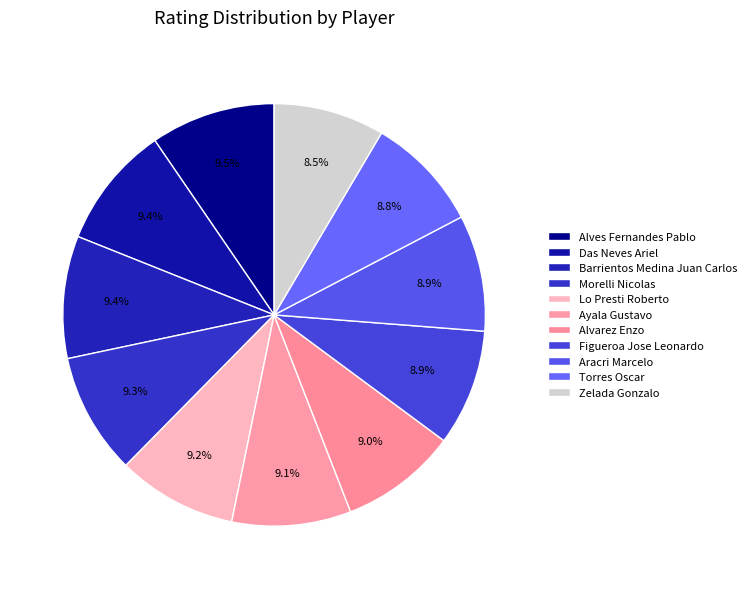

How many segments does this pie chart have?

11